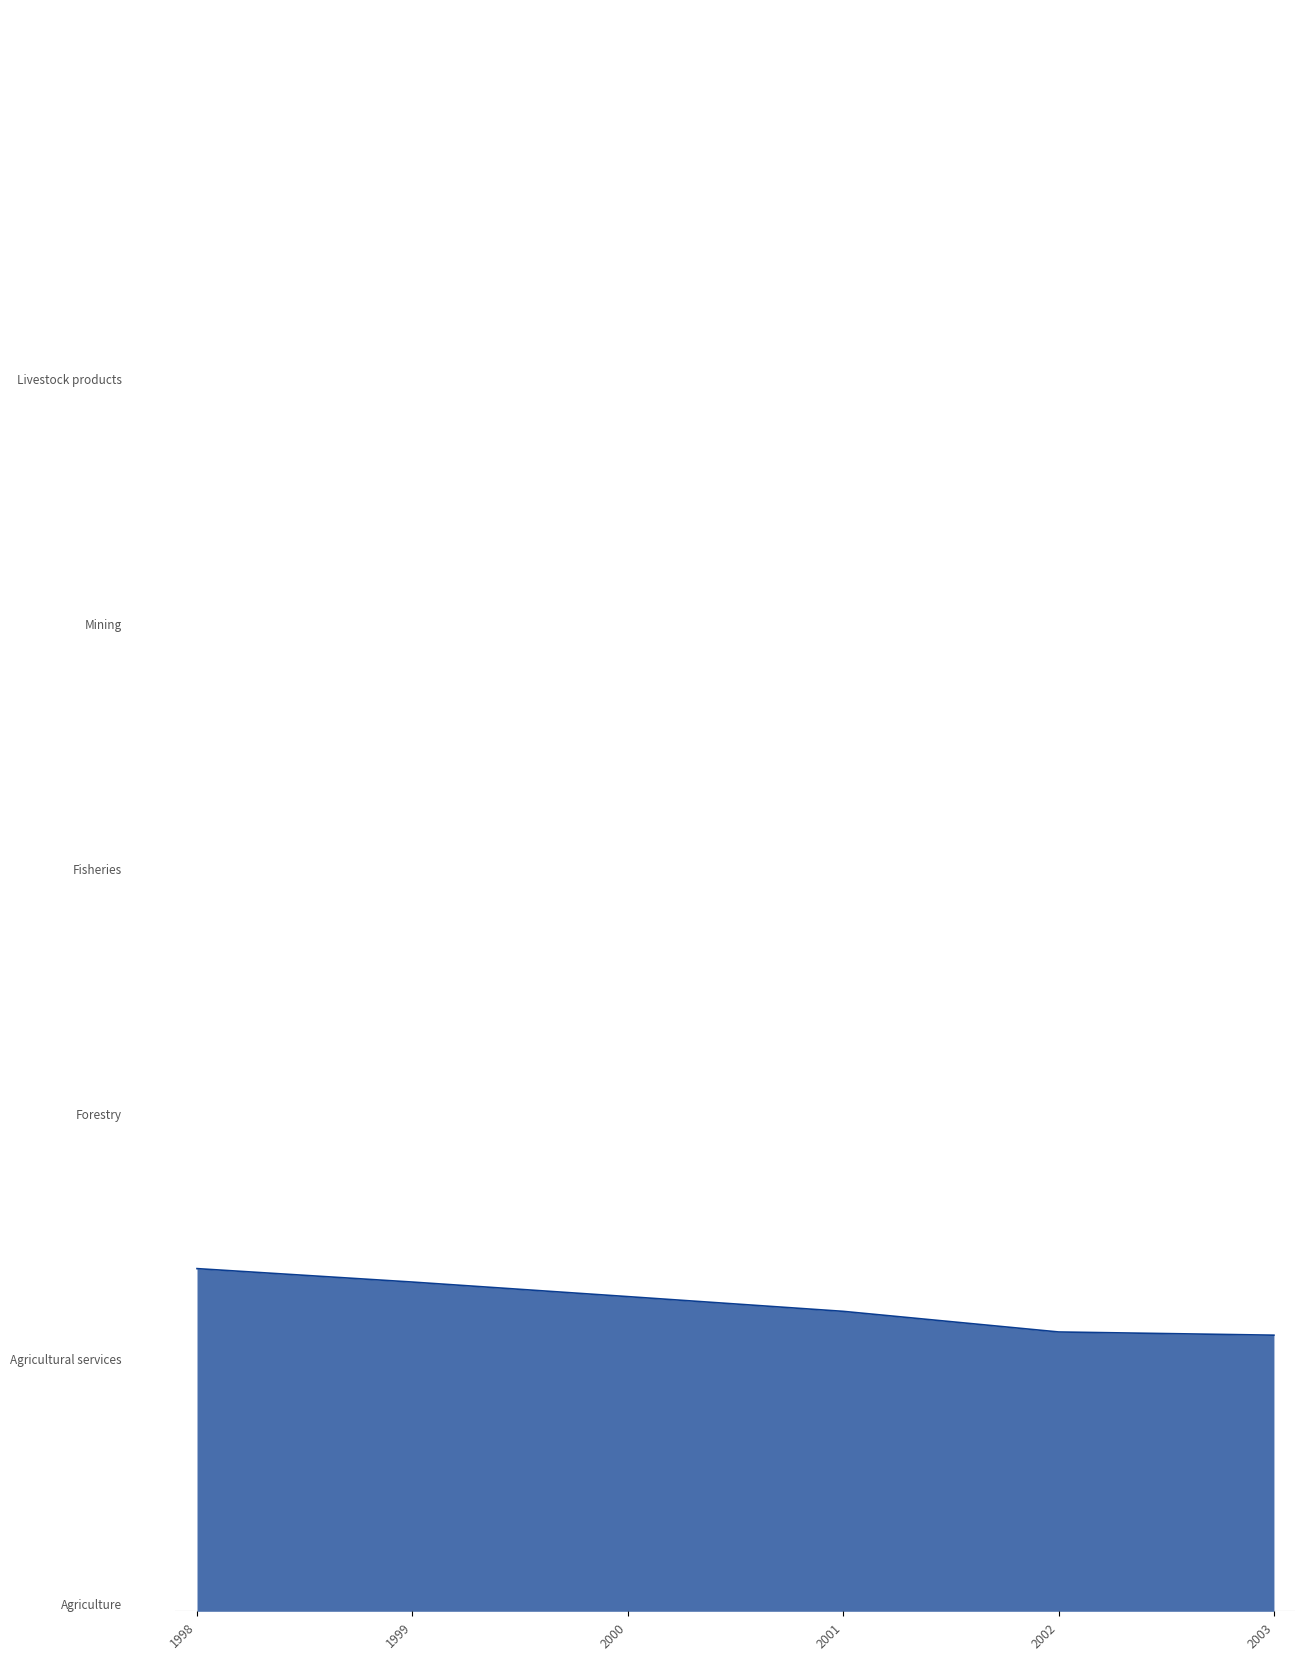

In Agricultural services, how many points are higher than both neighbors (excluding endpoints)?

1